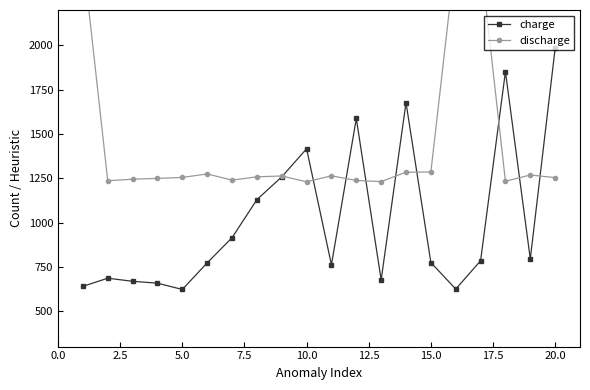

What is the difference between the maximum and minimum values in the charge series?

1360.8